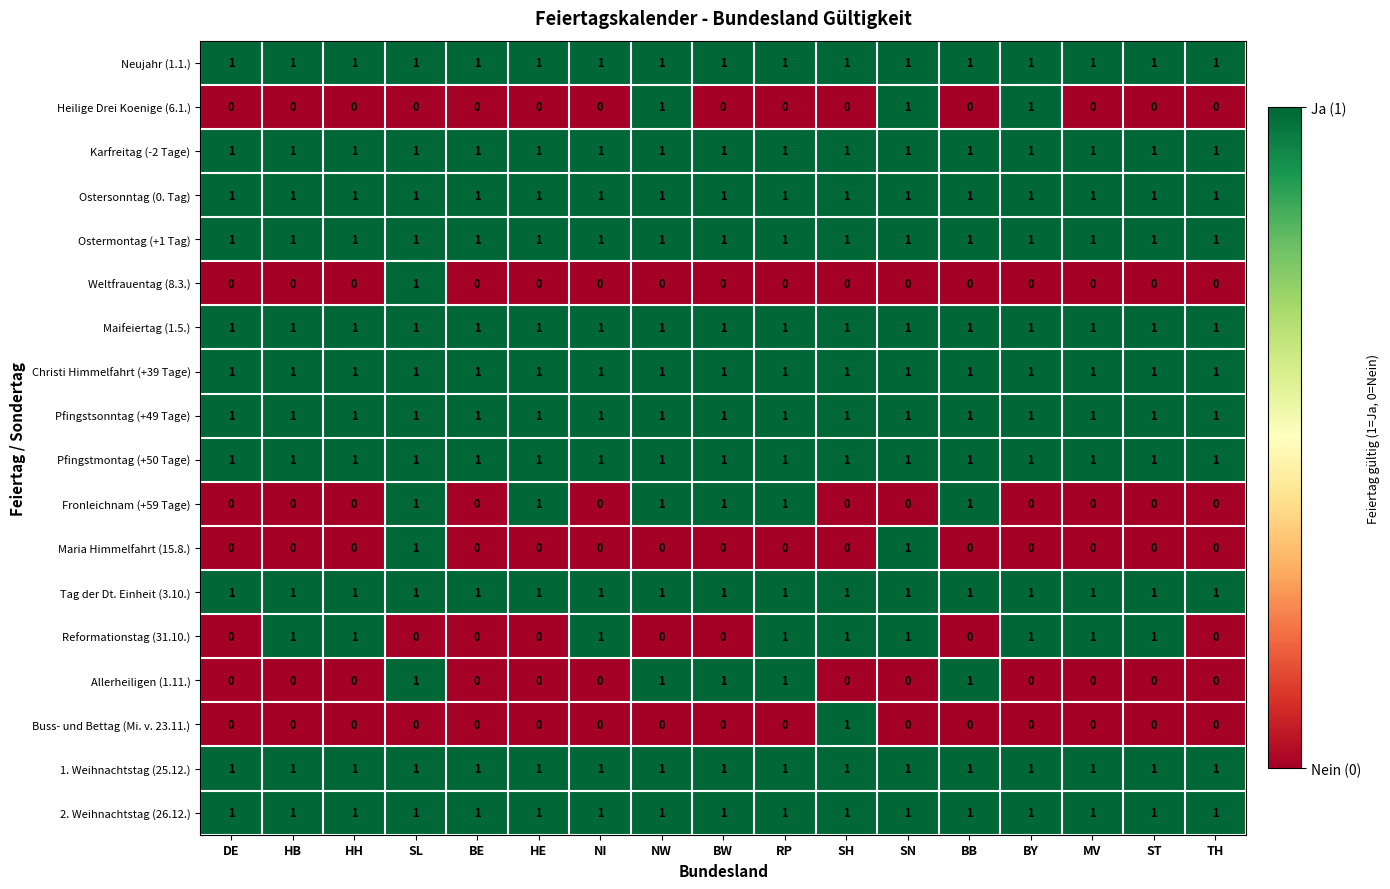

True or false: Heilige Drei Koenige (6.1.) has a value of 0 at TH.

True